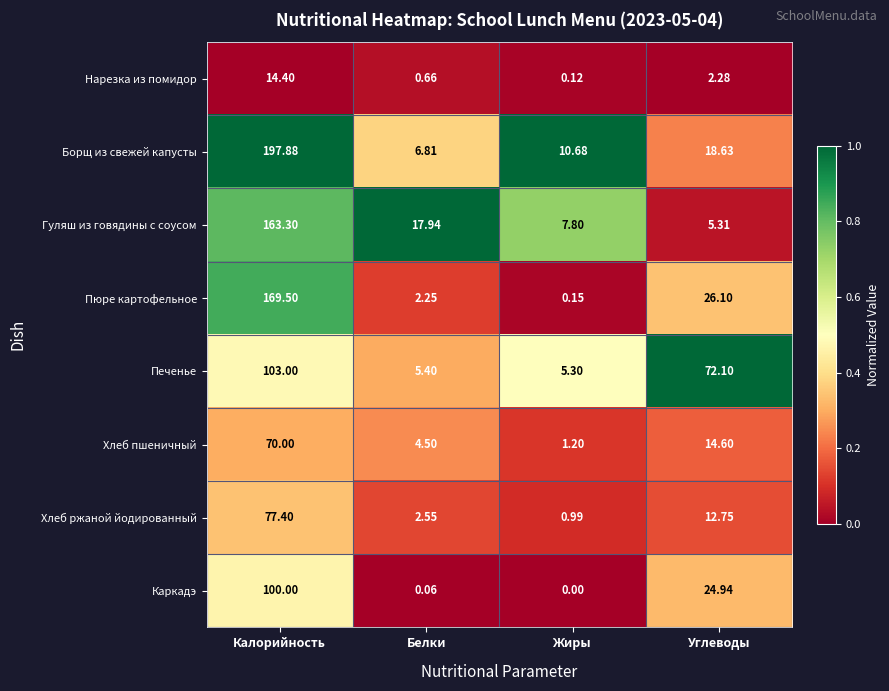

Rank the series at Калорийность from lowest to highest value.

Нарезка из помидор, Хлеб пшеничный, Хлеб ржаной йодированный, Каркадэ, Печенье, Гуляш из говядины с соусом, Пюре картофельное, Борщ из свежей капусты